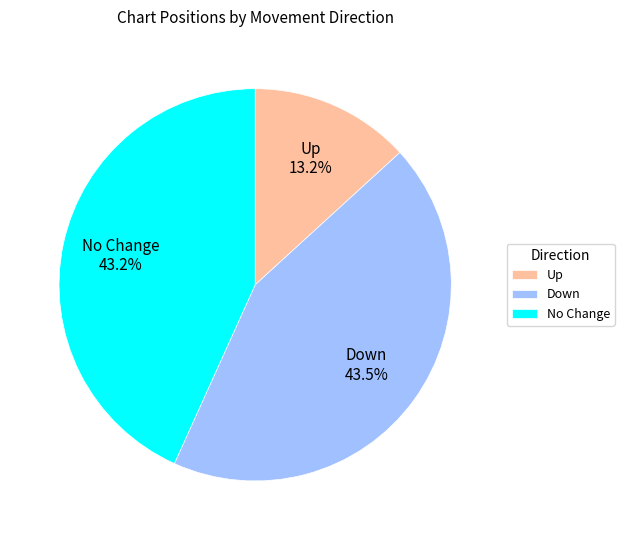

Approximately how many times larger is the value at No Change compared to Down?

1.0